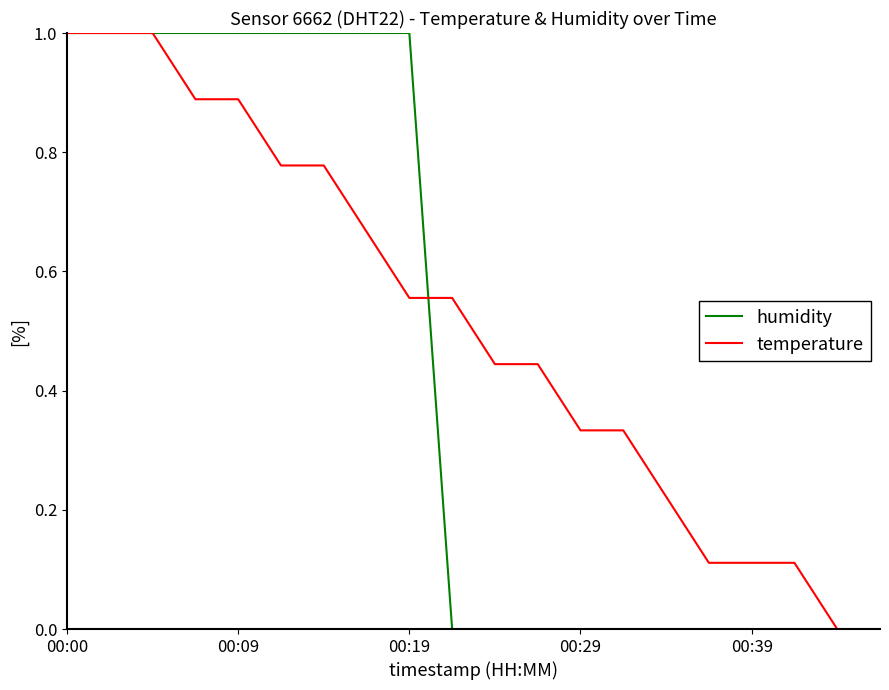

Which series has the largest total across all categories?

temperature